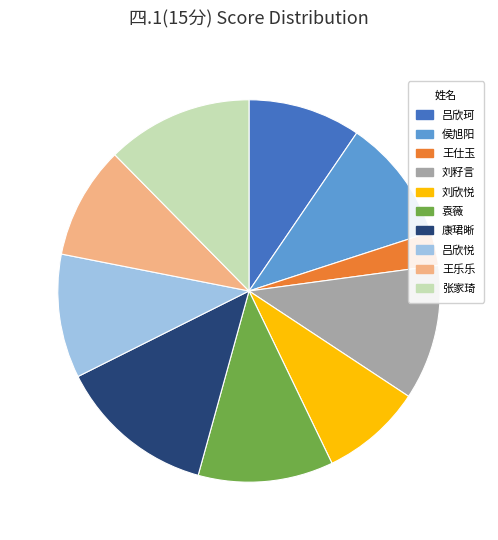

How many segments does this pie chart have?

10